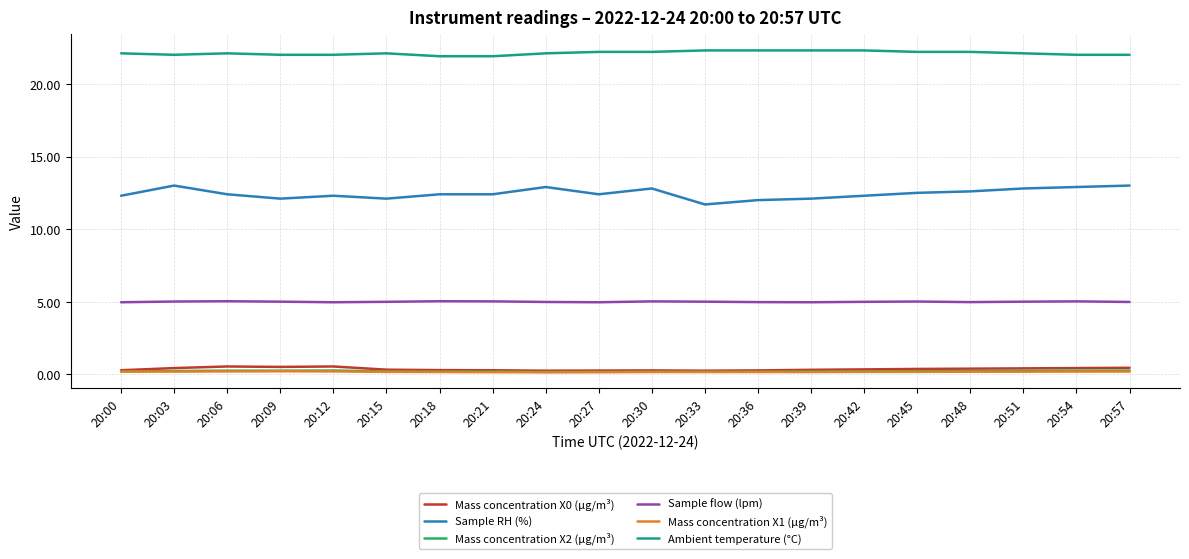

What is the approximate value of Ambient temperature (°C) at 20:39?

22.3